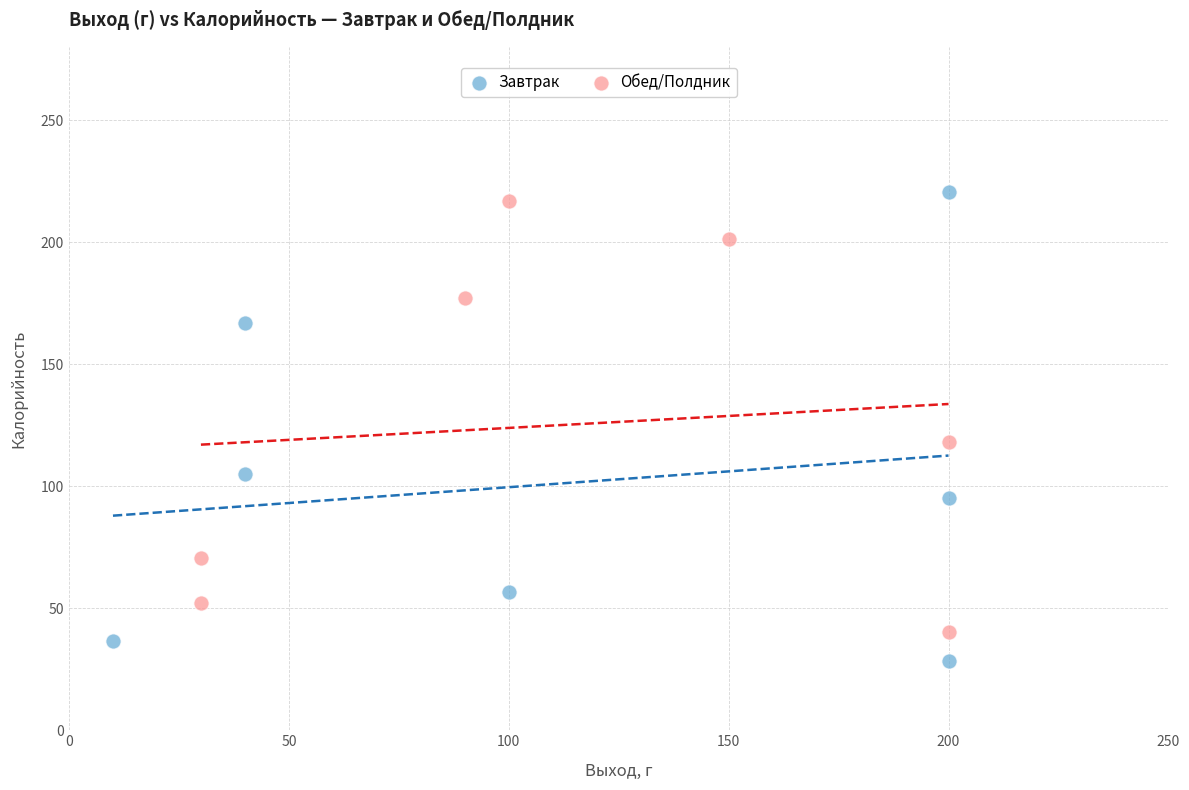

Which series contains the lowest Y value?

Завтрак